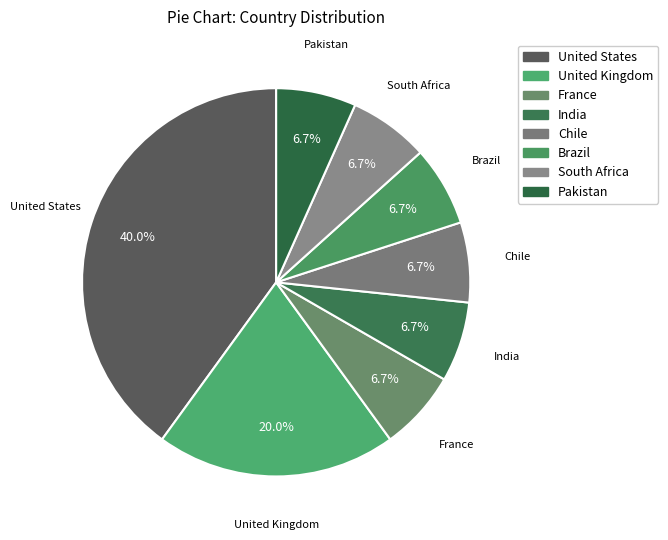

How many slices are in this pie chart?

8